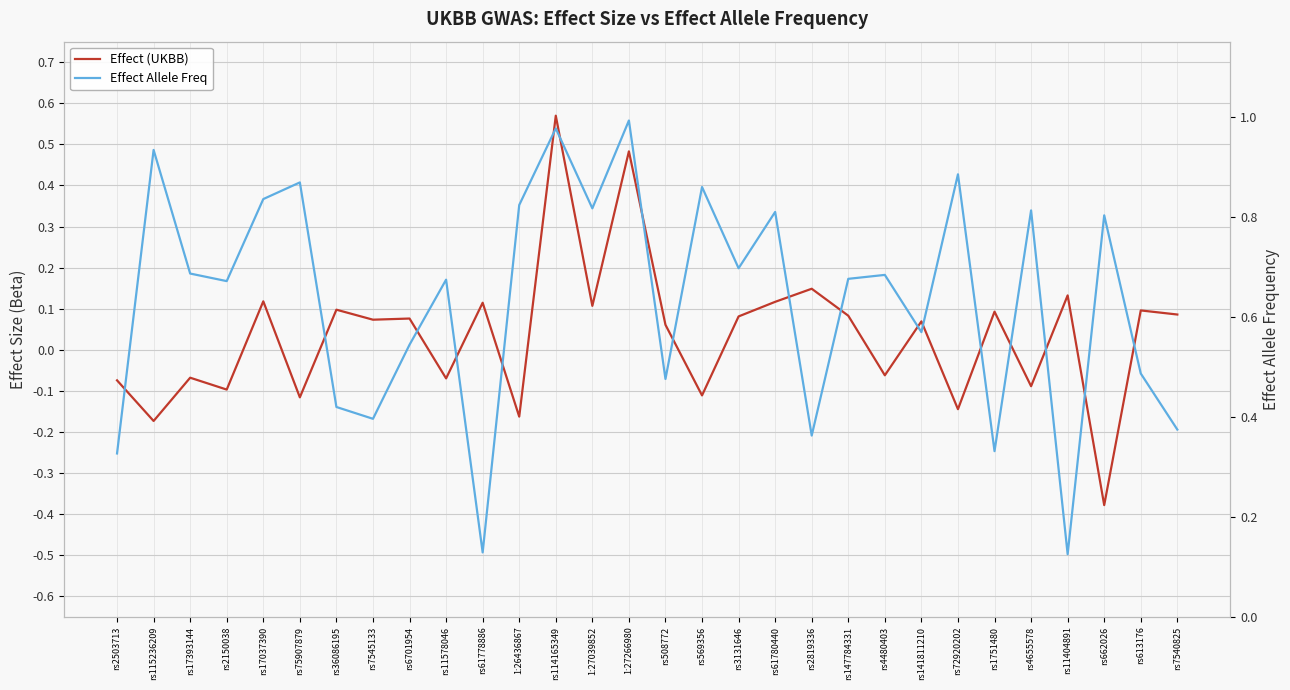

Is the value of Effect Allele Freq at rs2503713 greater than the value of Effect (UKBB) at rs7540825?

Yes